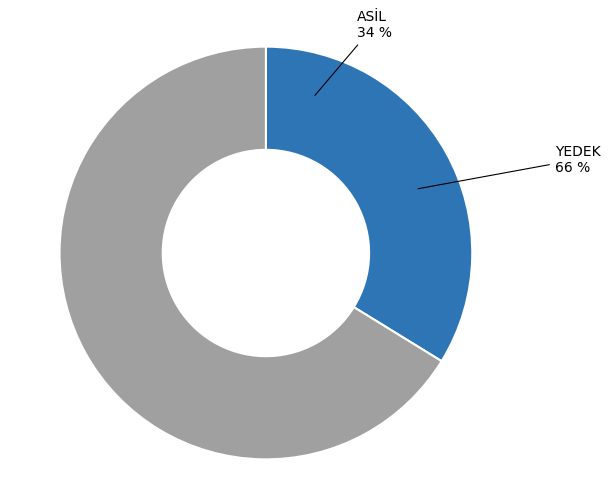

What percentage do YEDEK and ASİL together represent?

100.0%